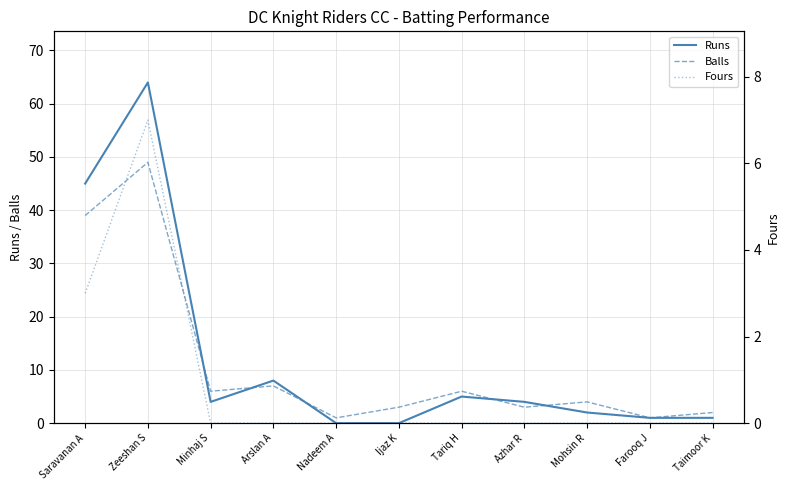

How many interior local peaks does the Fours series have?

1